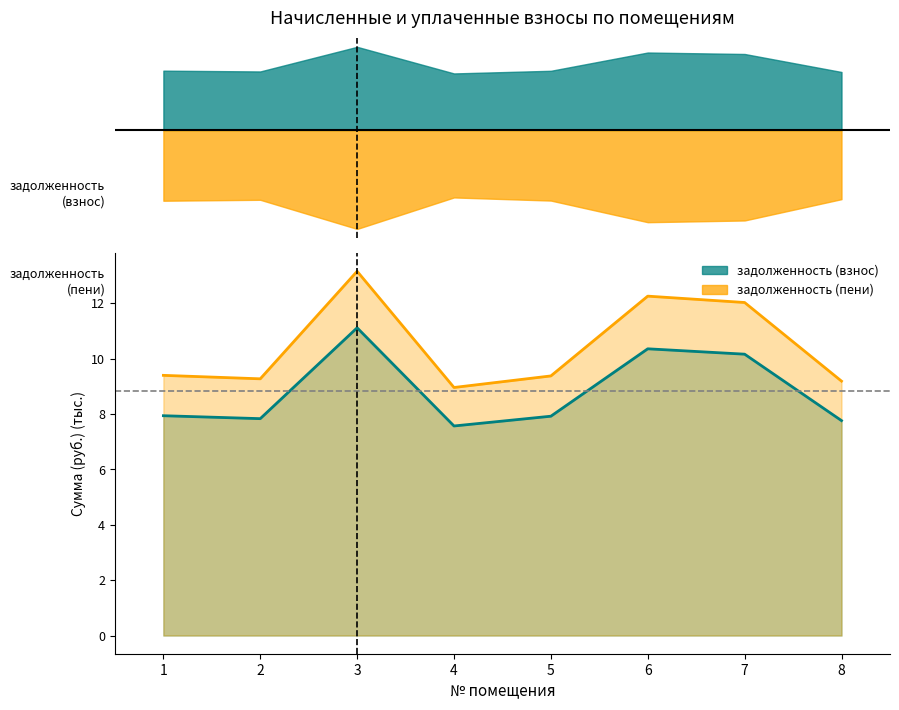

List the series in order of their peak value, lowest first.

задолженность (взнос) (линия), задолженность (пени) (линия)